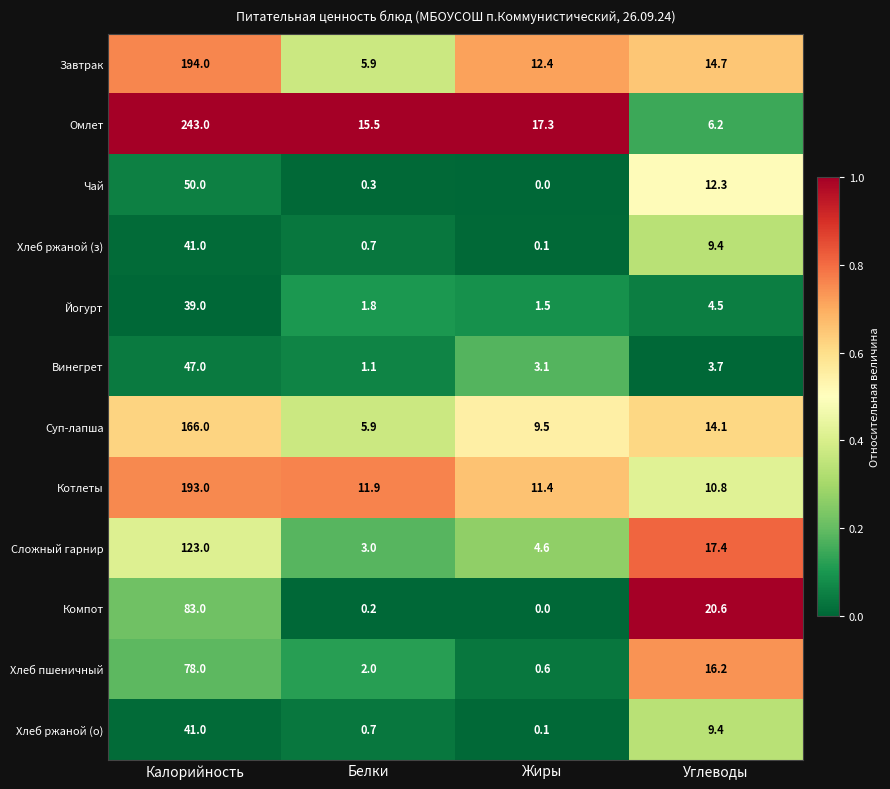

The value of Хлеб ржаной (о) at Белки is 0.7. True or false?

True